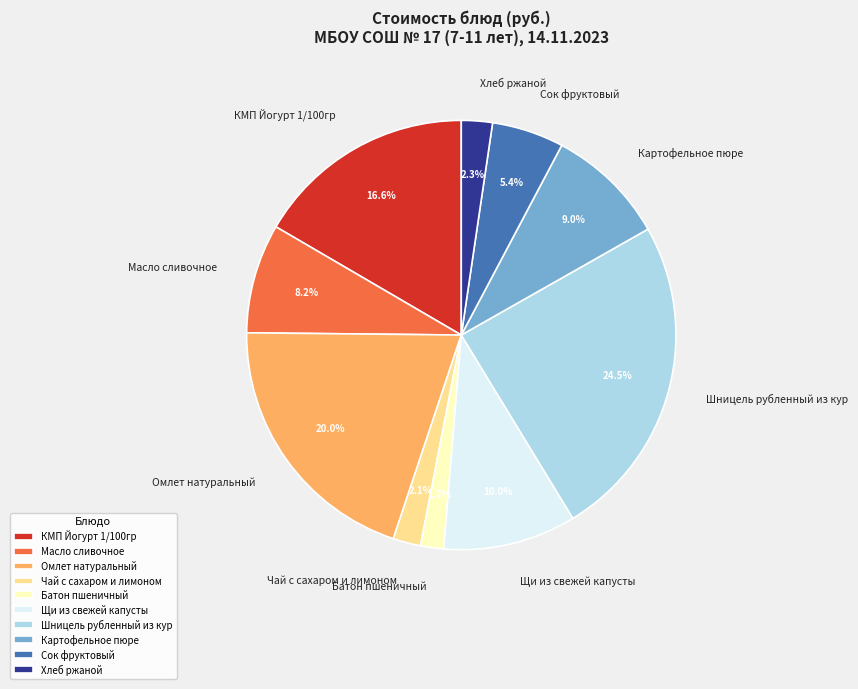

Is the sum of Щи из свежей капусты and Хлеб ржаной greater than half?

No